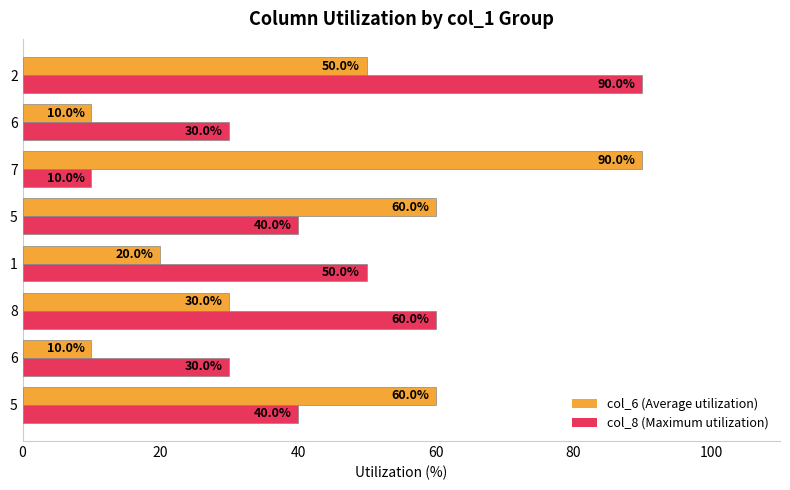

Which category has the lowest value in the col_8 (Maximum utilization) series?

7